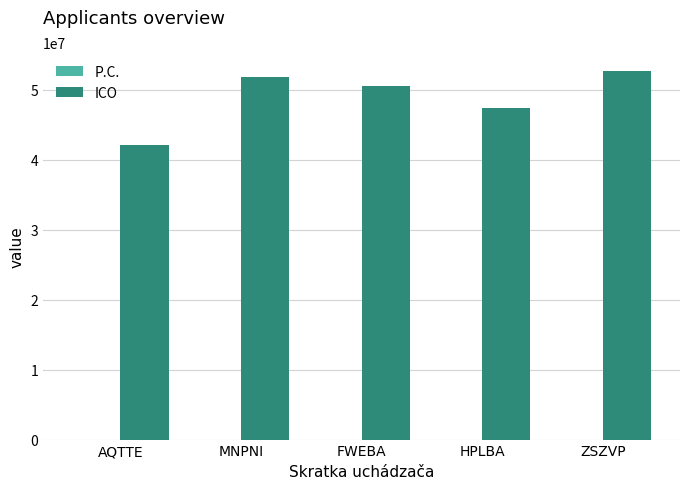

Does the chart contain stacked bars?

No